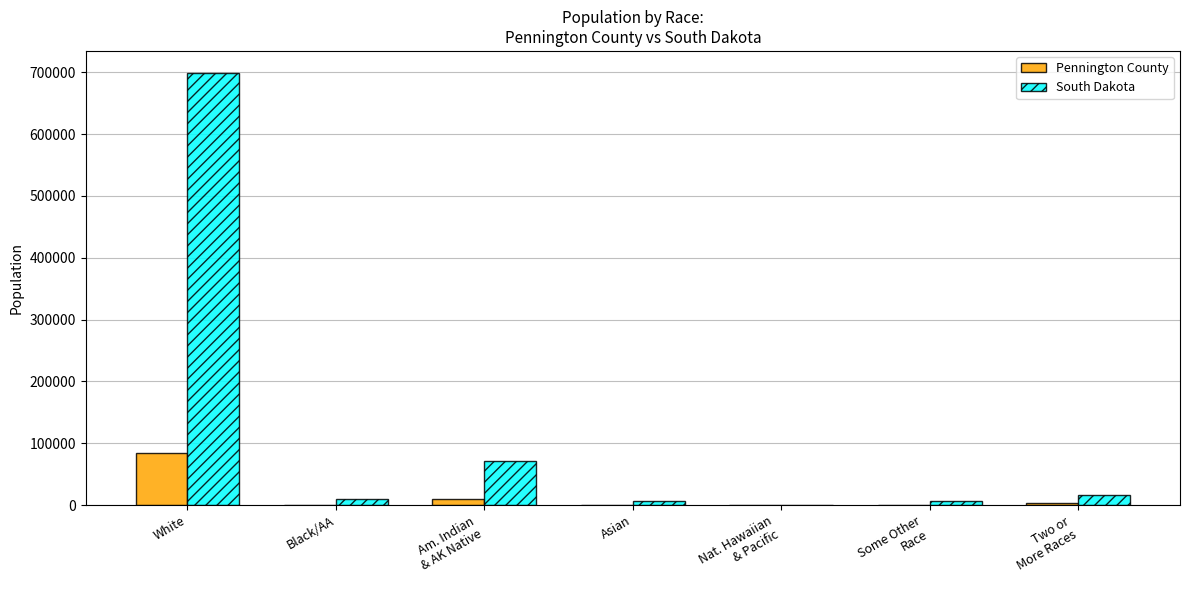

Which series has the largest range (max minus min)?

South Dakota